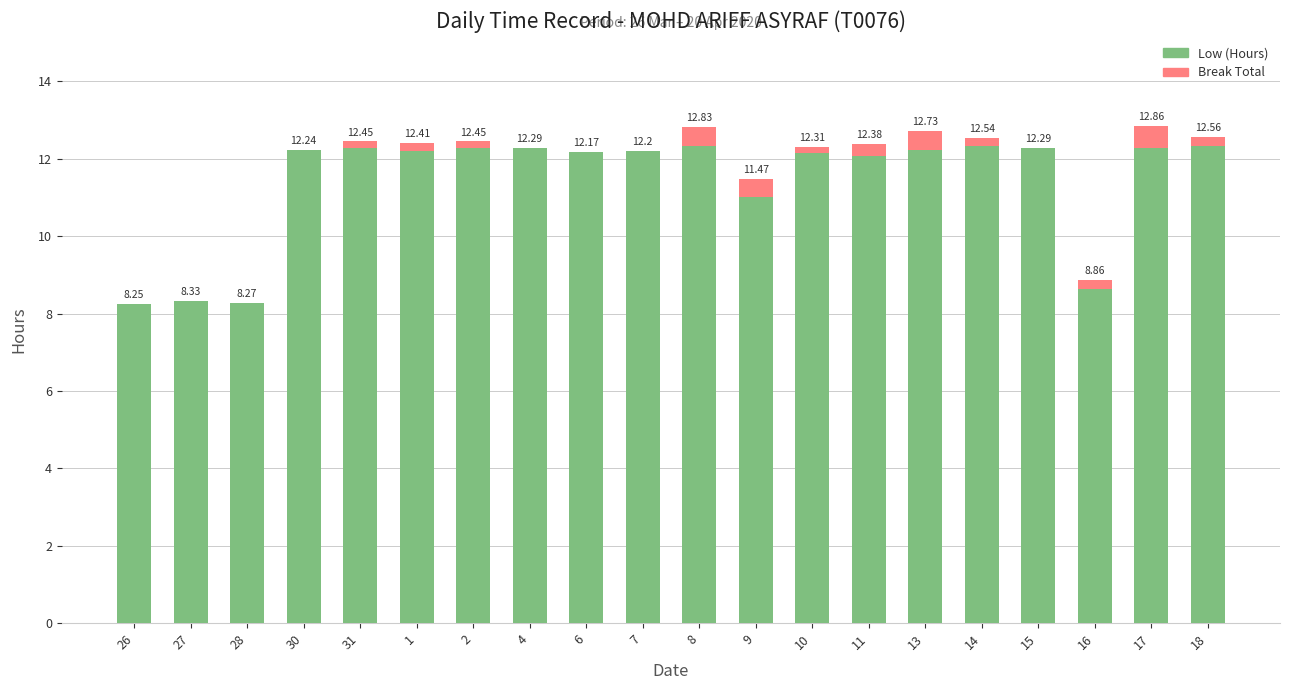

True or false: Low (Hours) has a value of 3.0 at 16.

False